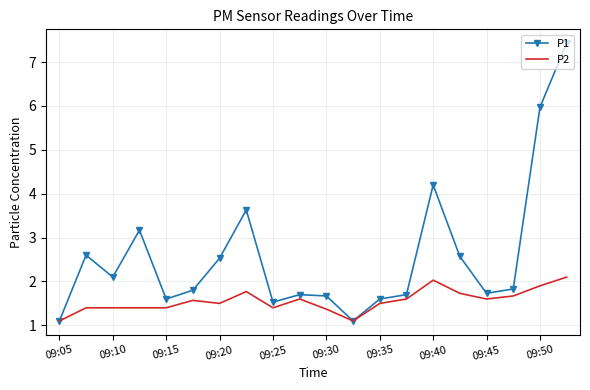

Rank the series by their average value, from lowest to highest.

P2, P1